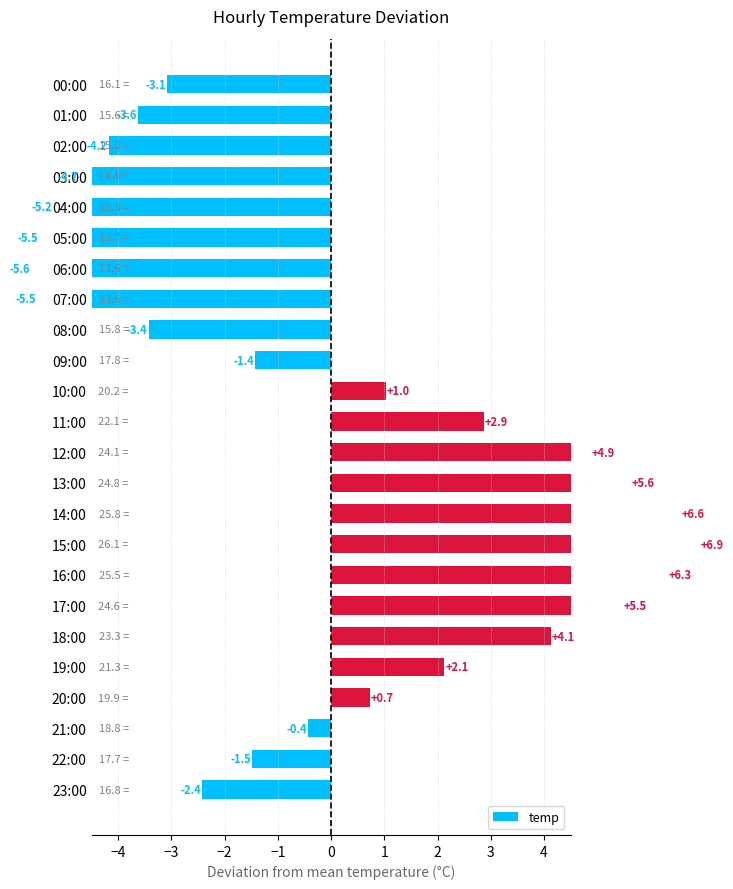

What is the value of the 18th bar from the left?

5.5